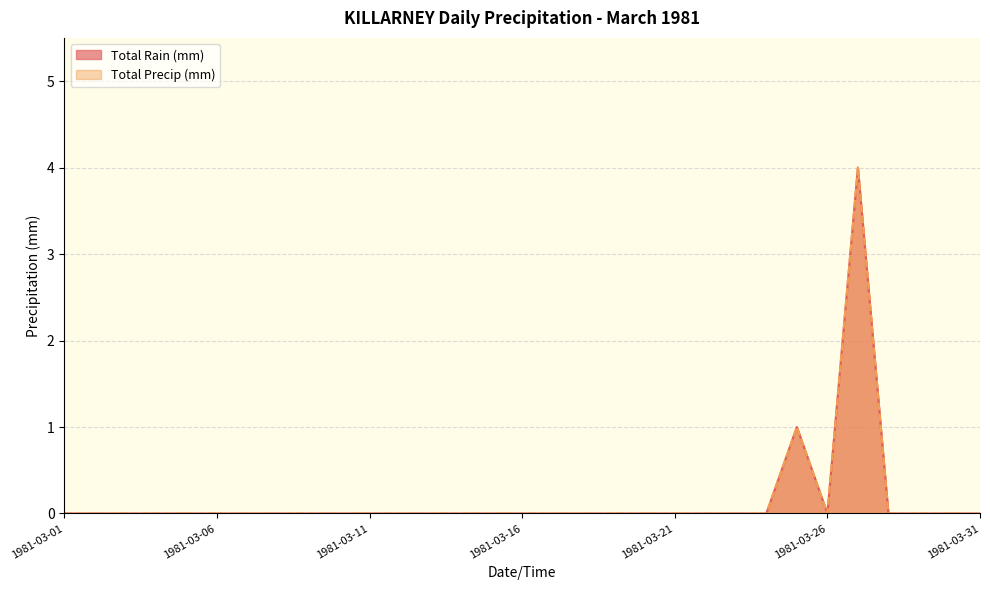

Reading right to left, transcribe all the data shown in this chart.

Total Rain (mm): 1981-03-31=0	1981-03-30=0	1981-03-29=0	1981-03-28=0	1981-03-27=4	1981-03-26=0	1981-03-25=1	1981-03-24=0	1981-03-23=0	1981-03-22=0	1981-03-21=0	1981-03-20=0	1981-03-19=0	1981-03-18=0	1981-03-17=0	1981-03-16=0	1981-03-15=0	1981-03-14=0	1981-03-13=0	1981-03-12=0	1981-03-11=0	1981-03-10=0	1981-03-09=0	1981-03-08=0	1981-03-07=0	1981-03-06=0	1981-03-05=0	1981-03-04=0	1981-03-03=0	1981-03-02=0	1981-03-01=0
Total Precip (mm): 1981-03-31=0	1981-03-30=0	1981-03-29=0	1981-03-28=0	1981-03-27=4	1981-03-26=0	1981-03-25=1	1981-03-24=0	1981-03-23=0	1981-03-22=0	1981-03-21=0	1981-03-20=0	1981-03-19=0	1981-03-18=0	1981-03-17=0	1981-03-16=0	1981-03-15=0	1981-03-14=0	1981-03-13=0	1981-03-12=0	1981-03-11=0	1981-03-10=0	1981-03-09=0	1981-03-08=0	1981-03-07=0	1981-03-06=0	1981-03-05=0	1981-03-04=0	1981-03-03=0	1981-03-02=0	1981-03-01=0